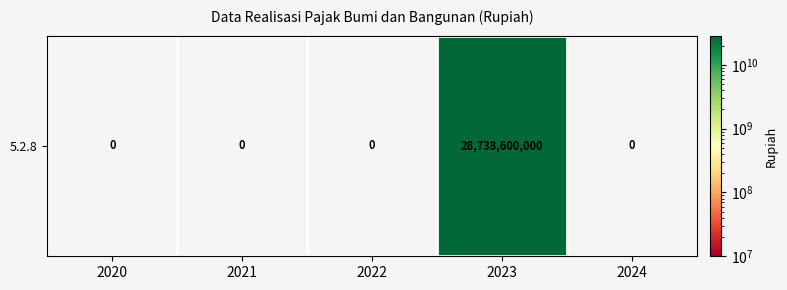

What is the change in value from 2021 to 2023?

+28738600000